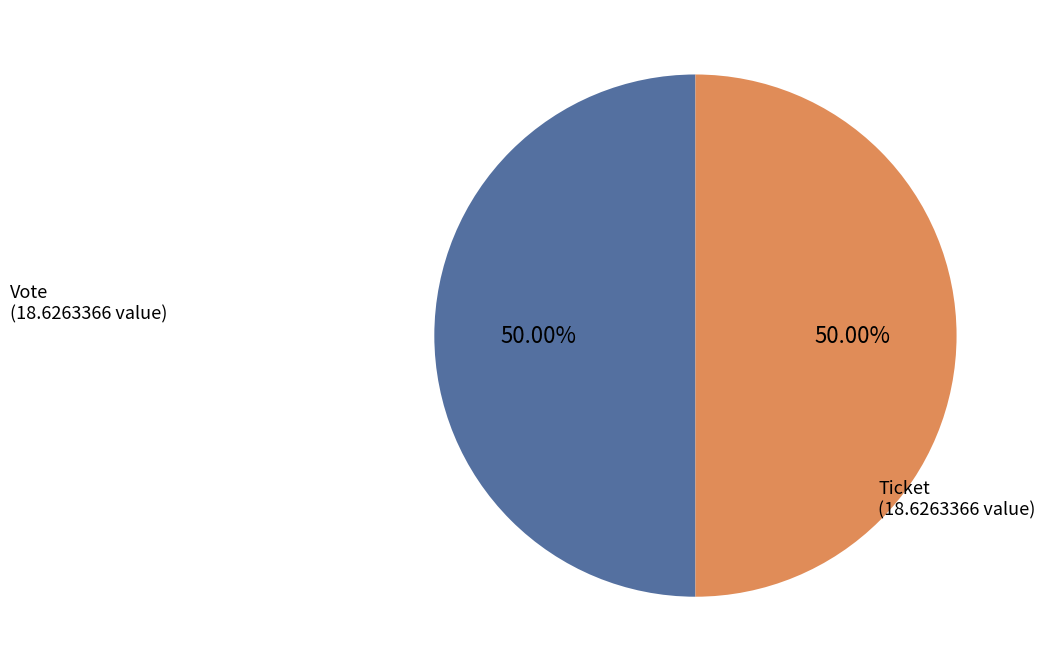

Which category has the biggest portion of the pie?

Vote